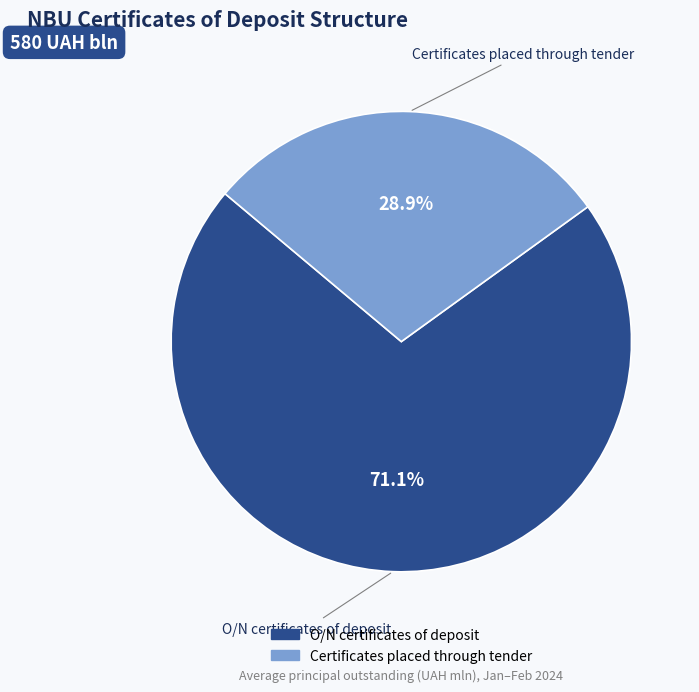

What is the largest slice in the pie chart?

O/N certificates of deposit